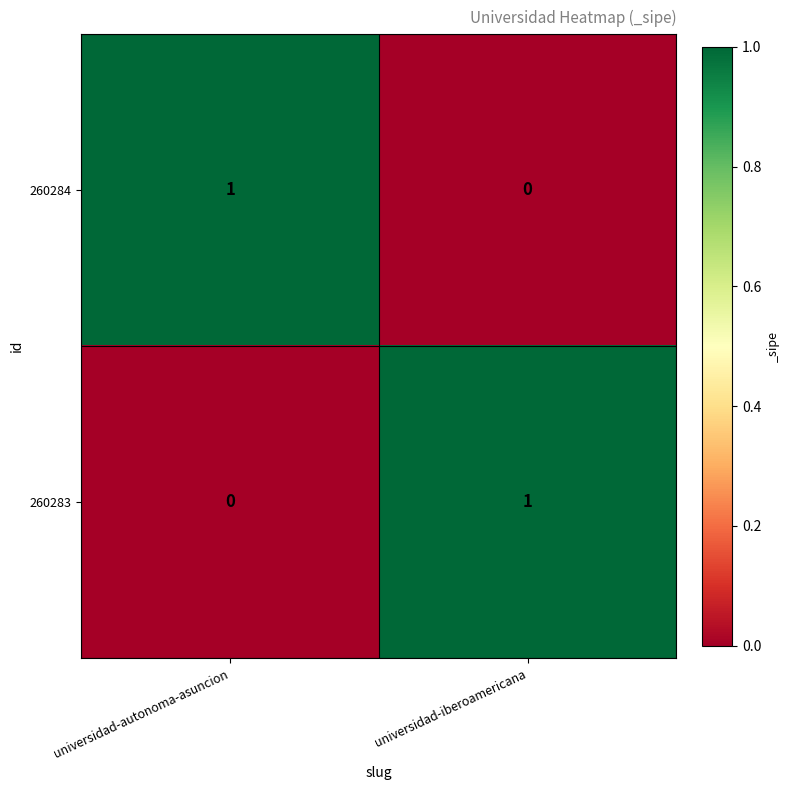

The 260284 series shows 1 at universidad-autonoma-asuncion. True or false?

True